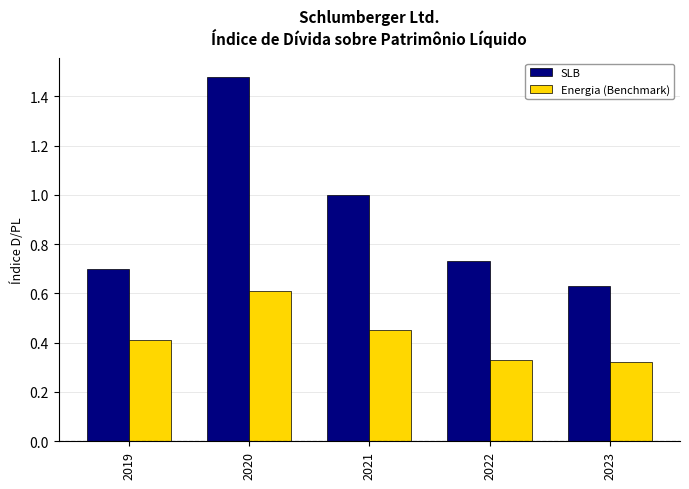

What are all the series names shown in the legend?

SLB, Energia (Benchmark)